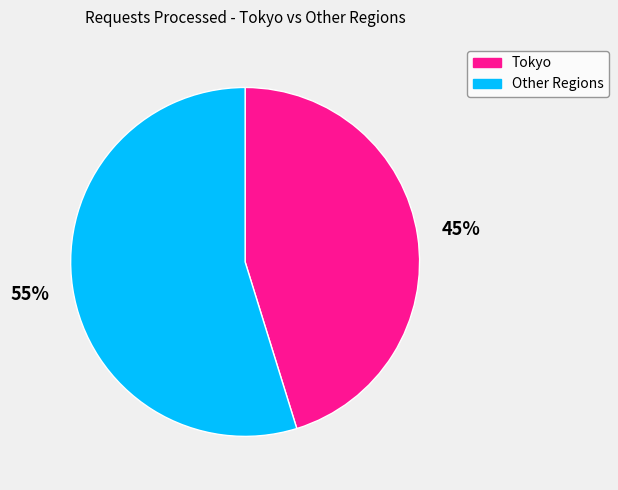

Between Tokyo and Other Regions, which is larger?

Other Regions